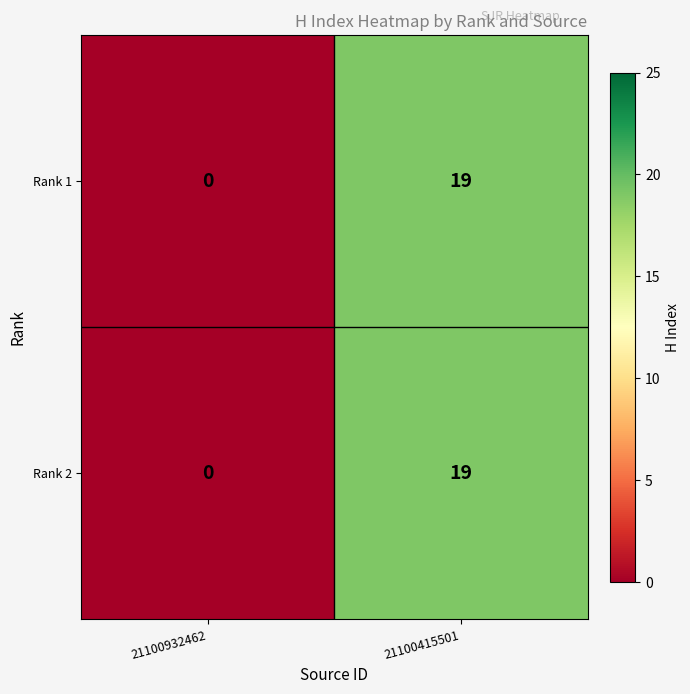

At which category is the sum across all series the highest?

21100415501